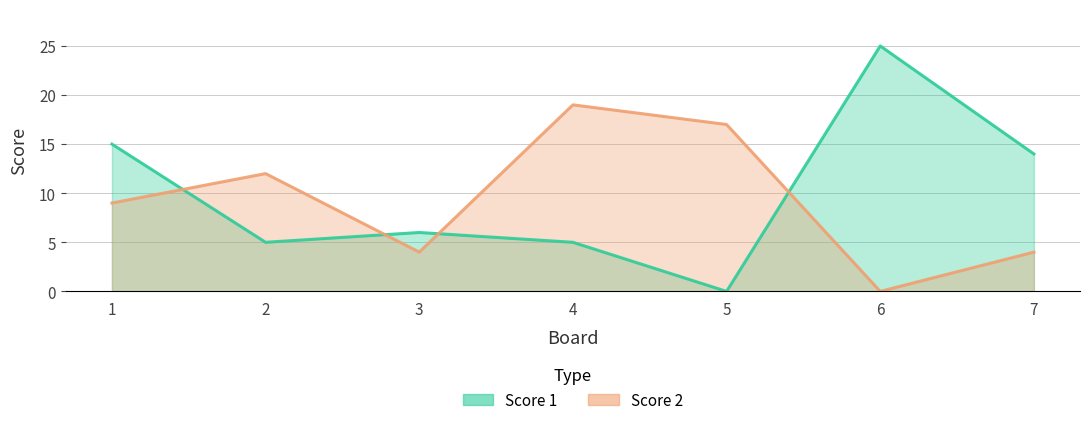

Which series has the largest range (max minus min)?

Score 1